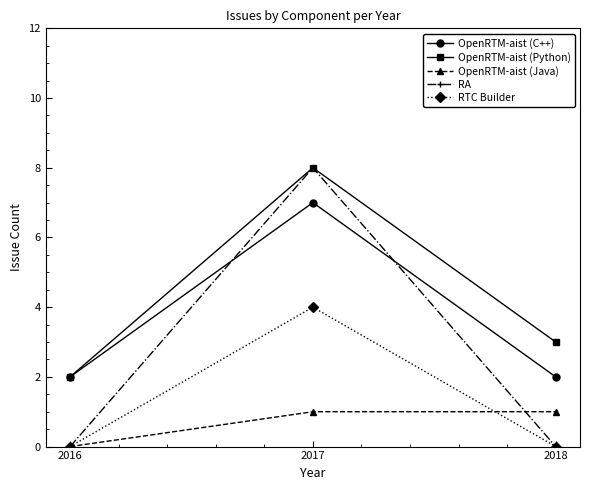

What is the difference between the maximum and minimum values in the OpenRTM-aist (Python) series?

6